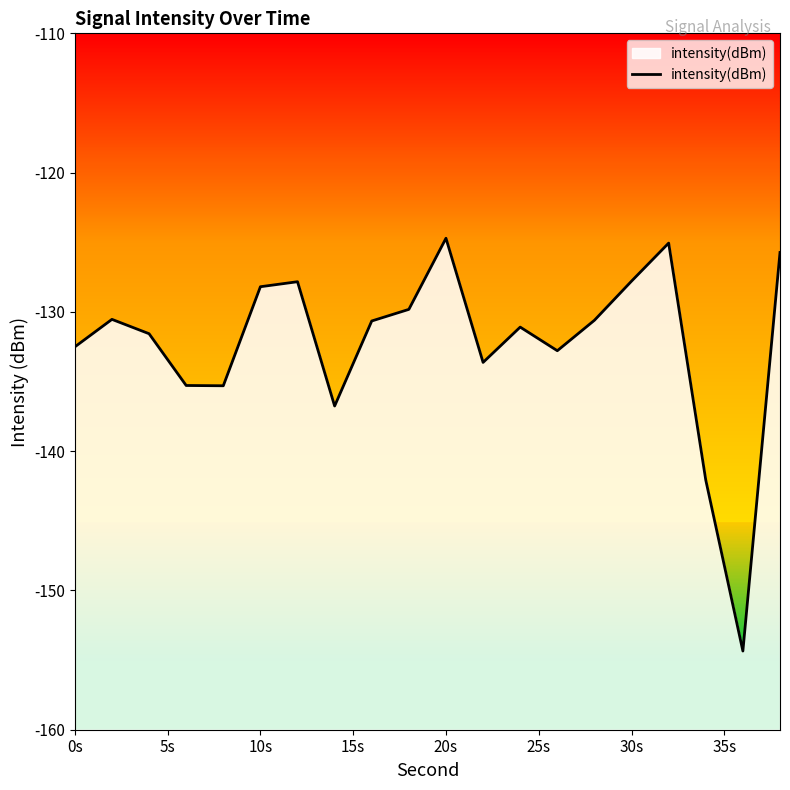

What is the difference between the maximum and minimum values?

29.6